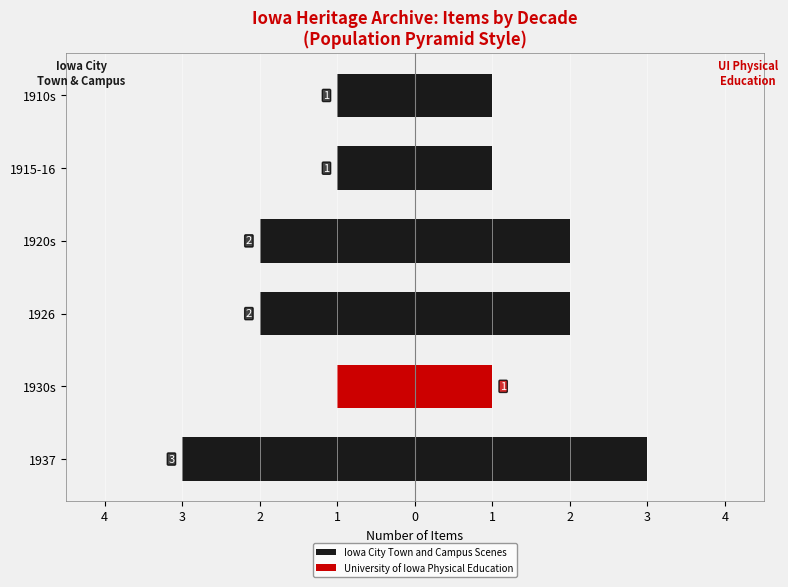

How many data points in Iowa City Town and Campus Scenes are above 2?

1